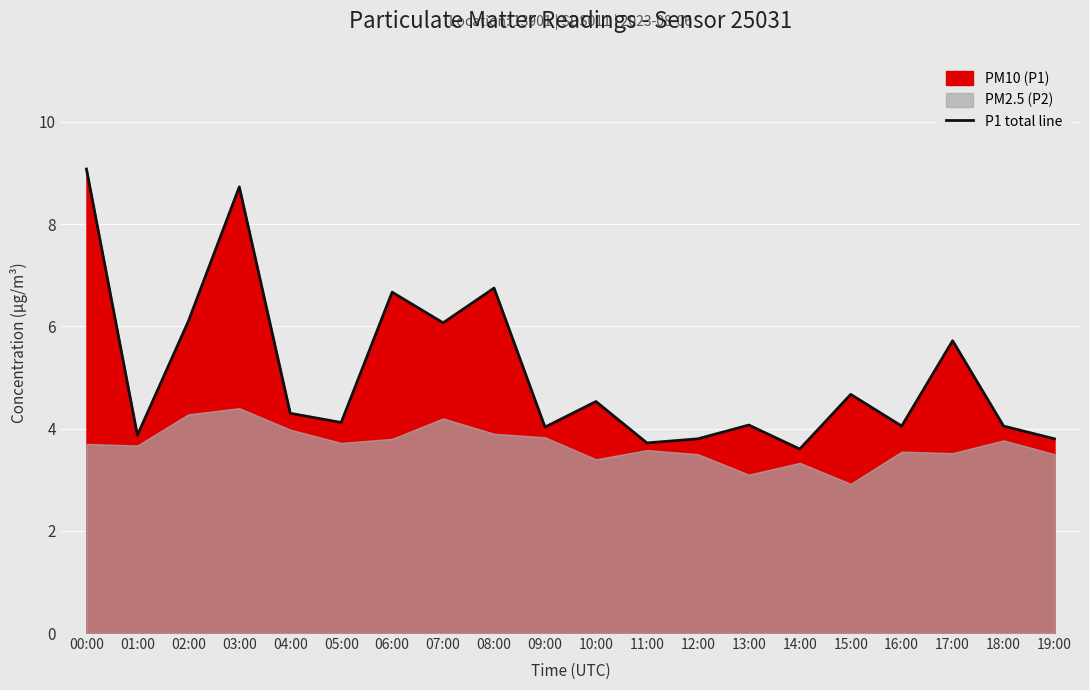

What is the sum of the values at 10:00 and 00:00?

13.6